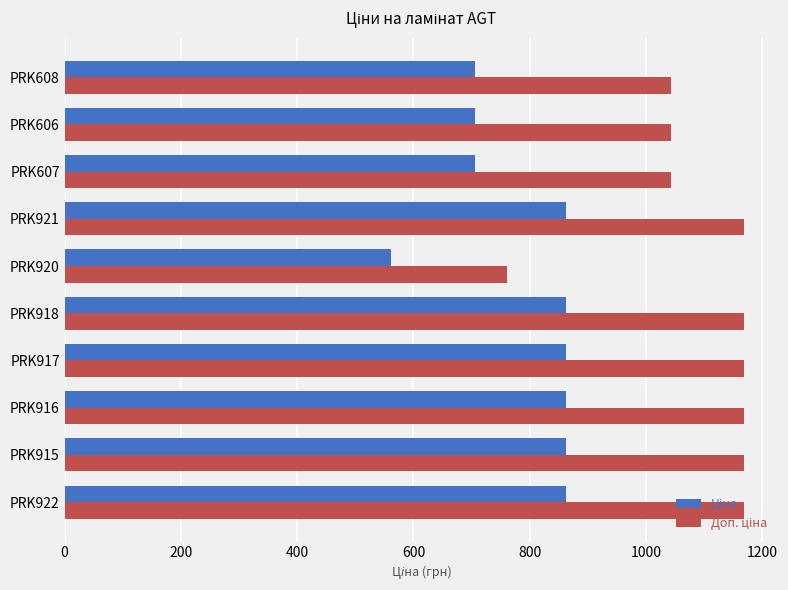

What is the greatest value displayed?

1169.2